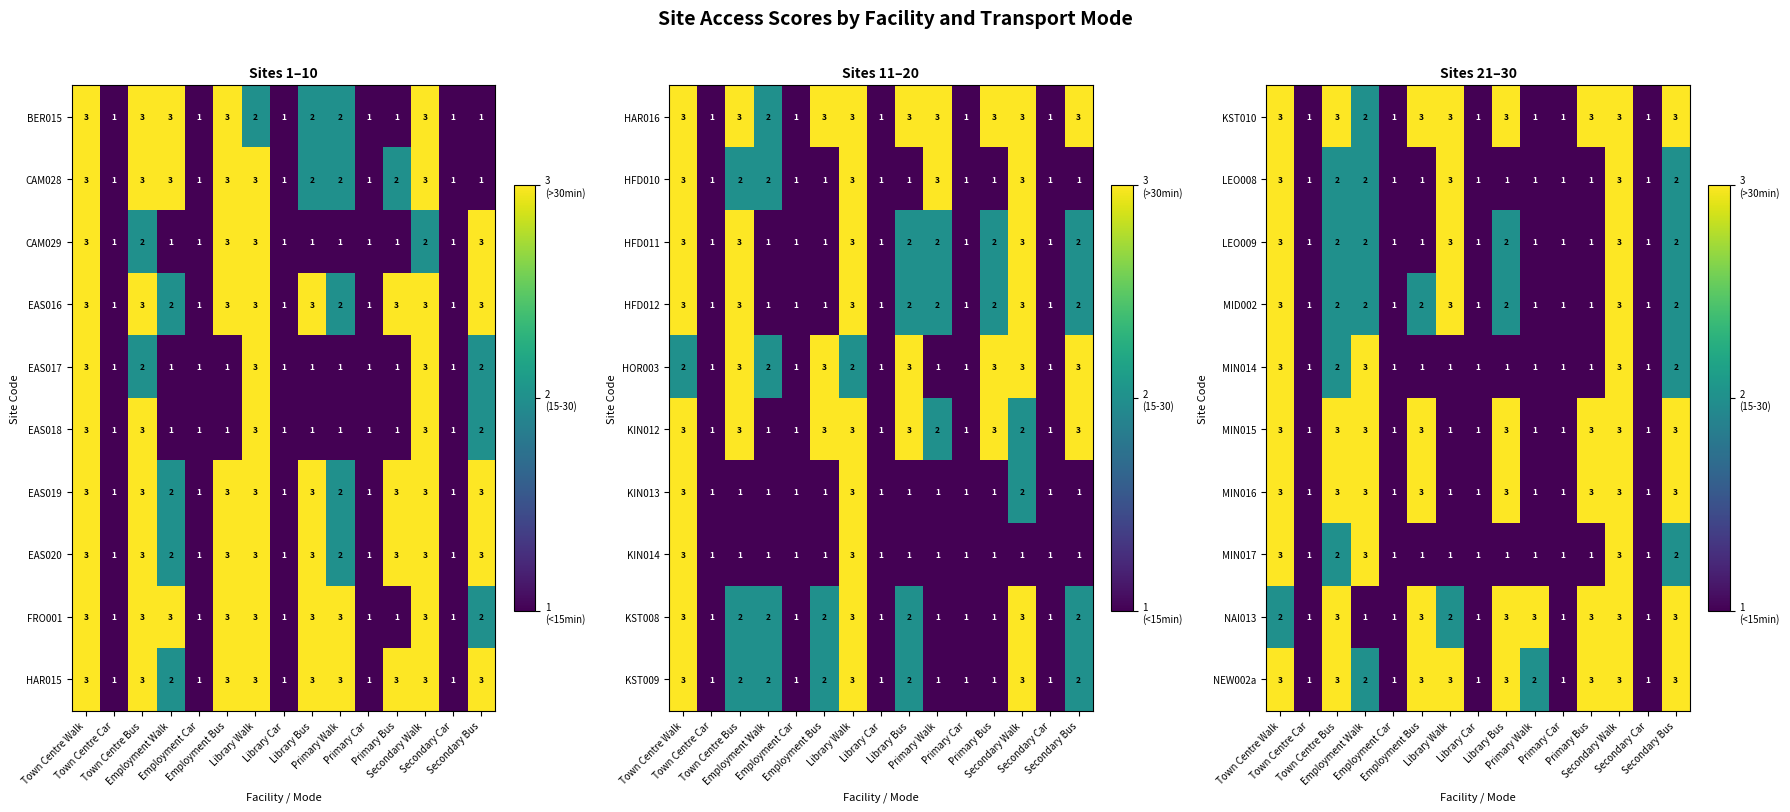

What is the sum of the NAI013 values at Secondary Car and Employment Bus?

4